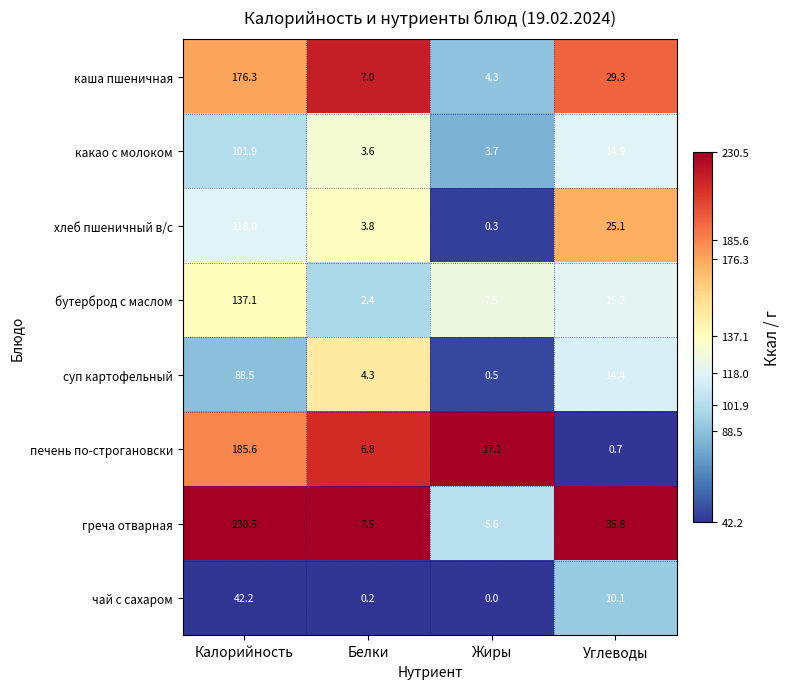

Which series has the largest total across all categories?

греча отварная